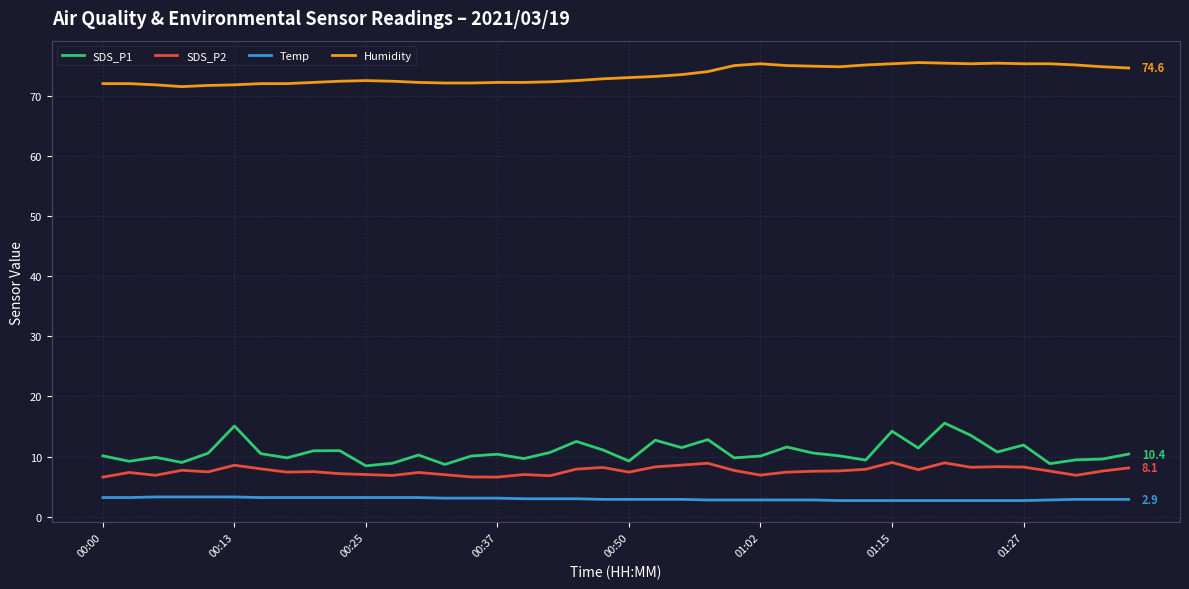

Which series has the widest spread of values?

SDS_P1